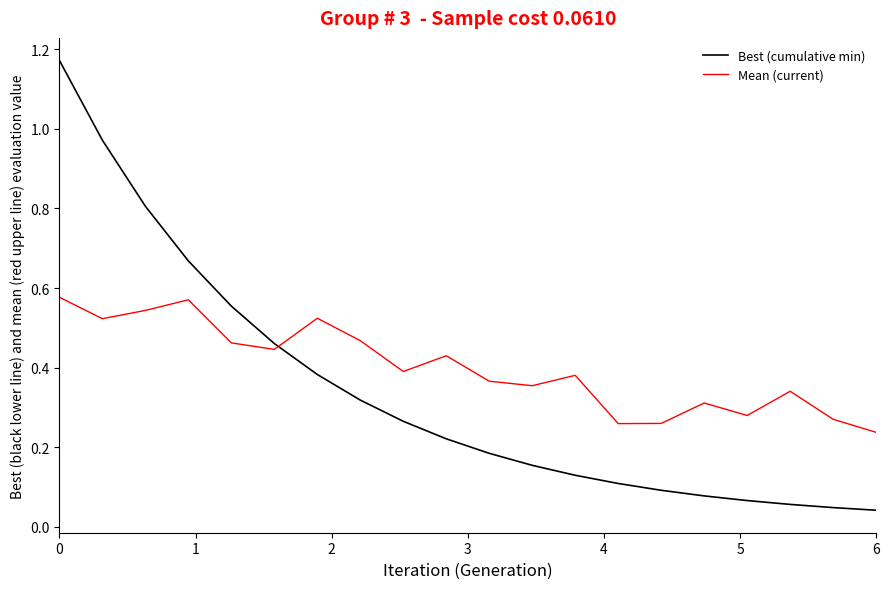

Which series has the widest spread of values?

Best (cumulative min)